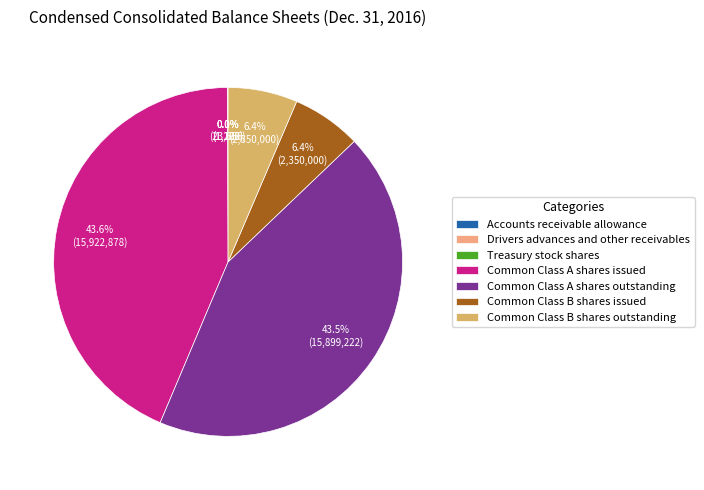

Is there any slice that represents more than half of the pie?

No